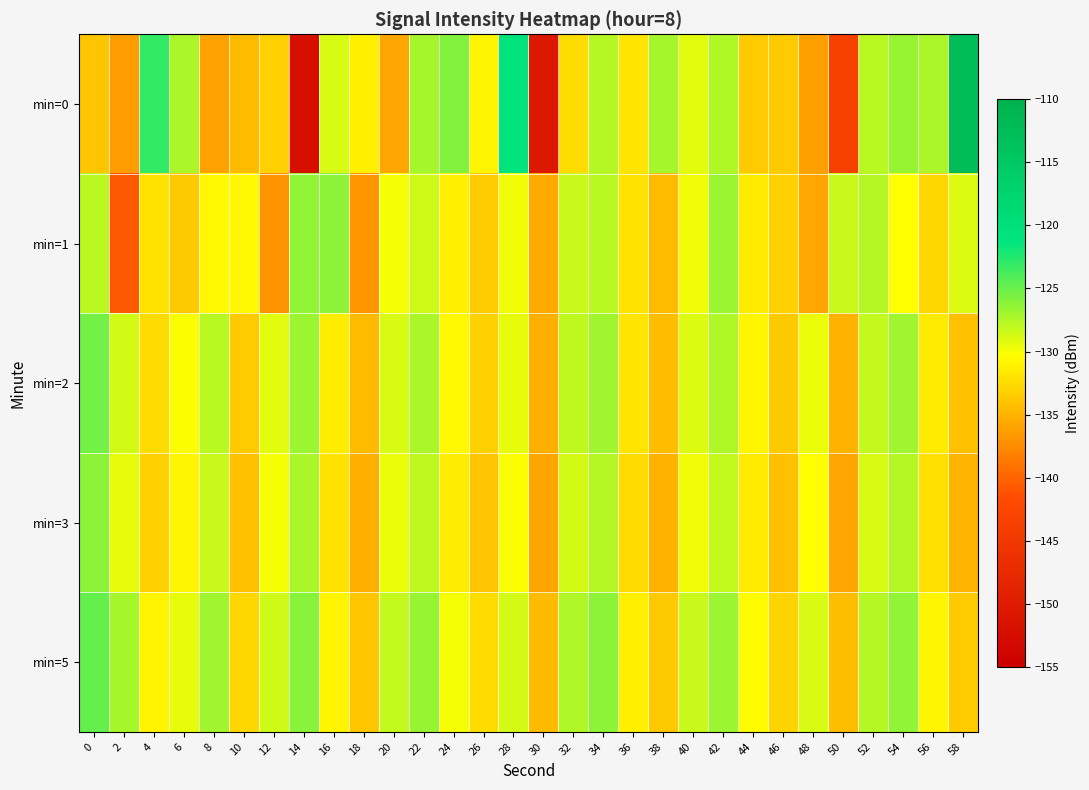

Reading left to right, transcribe all the data shown in this chart.

min=0: 0=-133.7	2=-136.4	4=-123.0	6=-127.3	8=-136.1	10=-134.5	12=-133.1	14=-152.3	16=-129.0	18=-131.1	20=-135.7	22=-127.2	24=-126.0	26=-130.9	28=-120.8	30=-150.6	32=-132.3	34=-127.7	36=-131.9	38=-127.2	40=-129.2	42=-127.5	44=-133.5	46=-133.5	48=-136.2	50=-143.6	52=-127.9	54=-126.6	56=-127.3	58=-112.5
min=1: 0=-127.8	2=-140.7	4=-132.0	6=-133.7	8=-130.6	10=-130.6	12=-137.0	14=-126.5	16=-126.3	18=-136.8	20=-130.0	22=-128.5	24=-131.2	26=-133.4	28=-129.7	30=-135.6	32=-128.3	34=-127.9	36=-132.1	38=-134.5	40=-129.8	42=-126.7	44=-131.5	46=-133.2	48=-135.8	50=-128.4	52=-127.6	54=-130.3	56=-132.7	58=-129.1
min=2: 0=-125.3	2=-128.7	4=-132.4	6=-130.1	8=-127.8	10=-133.5	12=-129.2	14=-126.8	16=-131.4	18=-134.6	20=-128.9	22=-127.3	24=-130.7	26=-133.1	28=-129.5	30=-135.2	32=-128.1	34=-126.9	36=-131.8	38=-134.3	40=-129.0	42=-127.5	44=-130.9	46=-133.4	48=-129.6	50=-135.1	52=-128.2	54=-127.0	56=-131.6	58=-134.1
min=3: 0=-126.2	2=-129.5	4=-133.1	6=-130.8	8=-128.3	10=-134.2	12=-129.9	14=-127.4	16=-132.1	18=-135.3	20=-129.6	22=-128.0	24=-131.4	26=-133.8	28=-130.2	30=-135.9	32=-128.8	34=-127.6	36=-132.5	38=-135.0	40=-129.7	42=-128.2	44=-131.6	46=-134.1	48=-130.3	50=-135.8	52=-128.9	54=-127.7	56=-132.3	58=-134.8
min=5: 0=-124.8	2=-127.2	4=-131.0	6=-129.4	8=-126.9	10=-132.8	12=-128.5	14=-126.1	16=-130.8	18=-133.9	20=-128.2	22=-126.6	24=-130.0	26=-132.5	28=-128.8	30=-134.5	32=-127.5	34=-126.3	36=-131.1	38=-133.7	40=-128.3	42=-126.8	44=-130.5	46=-133.0	48=-128.9	50=-134.4	52=-127.6	54=-126.4	56=-130.9	58=-133.5